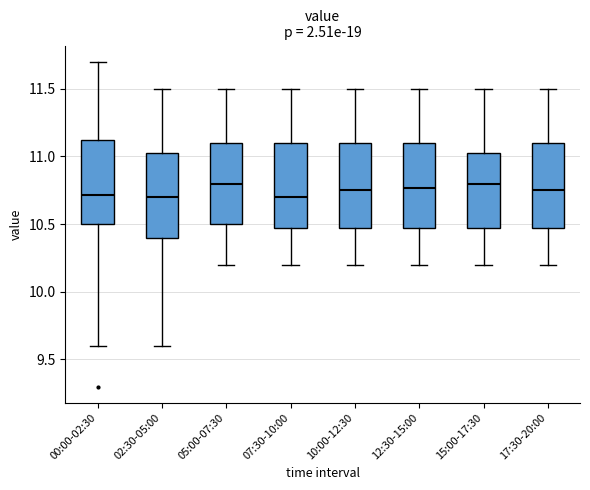

Reading left to right, read every box against the y-axis: the position of its median line, the range the box covers, and the ends of its whiskers. The values are not printed on the chart, so give them approximately, as read against the axis.

00:00-02:30: median 10.70, box 10.50 to 11.15, whiskers 9.60 to 11.70
02:30-05:00: median 10.70, box 10.40 to 11.05, whiskers 9.60 to 11.50
05:00-07:30: median 10.80, box 10.50 to 11.10, whiskers 10.20 to 11.50
07:30-10:00: median 10.70, box 10.50 to 11.10, whiskers 10.20 to 11.50
10:00-12:30: median 10.75, box 10.50 to 11.10, whiskers 10.20 to 11.50
12:30-15:00: median 10.75, box 10.50 to 11.10, whiskers 10.20 to 11.50
15:00-17:30: median 10.80, box 10.50 to 11.05, whiskers 10.20 to 11.50
17:30-20:00: median 10.75, box 10.50 to 11.10, whiskers 10.20 to 11.50